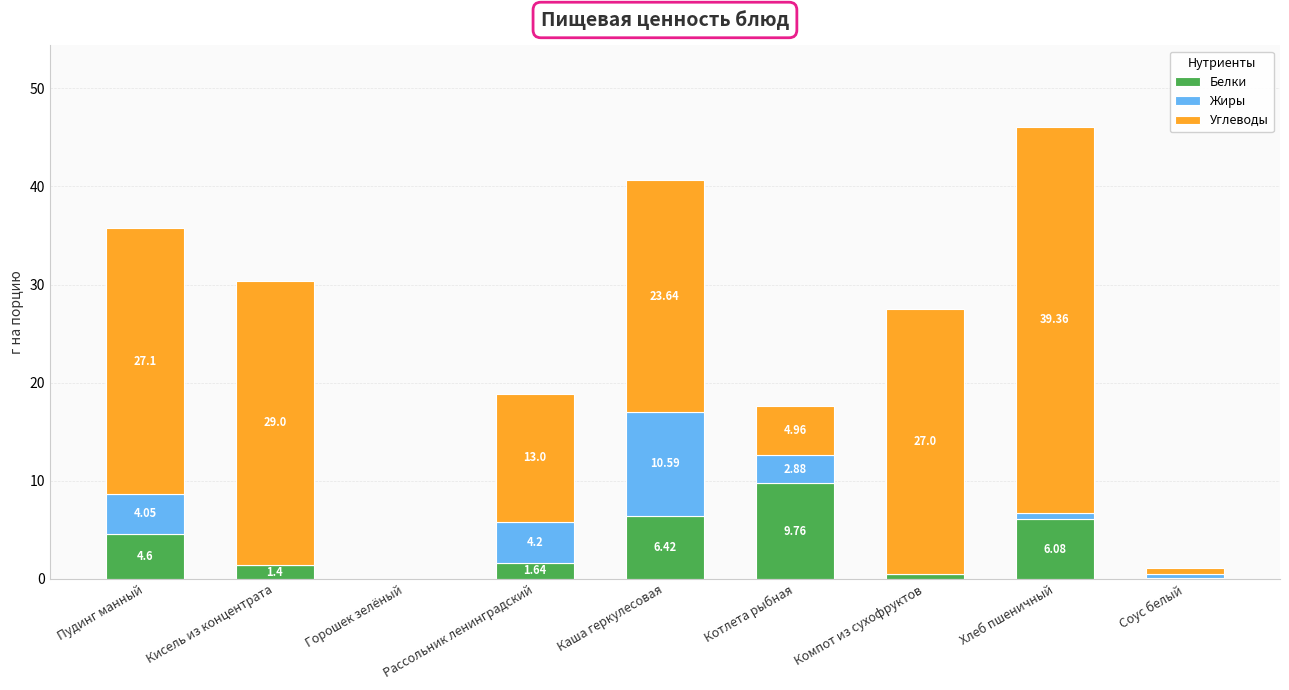

At which label is Белки closest to 4?

Пудинг манный